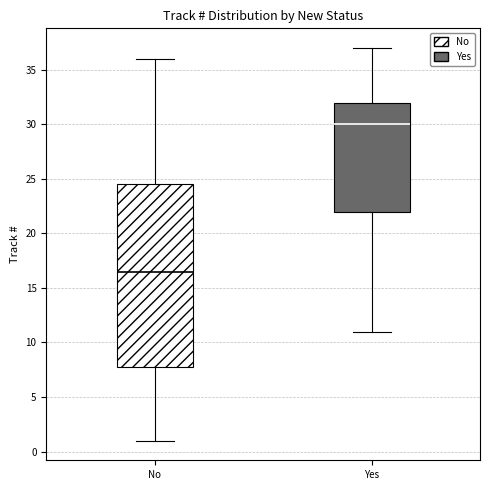

Reading left to right, read every box against the y-axis: the position of its median line, the range the box covers, and the ends of its whiskers. The values are not printed on the chart, so give them approximately, as read against the axis.

No: median 16.5, box 8.0 to 24.5, whiskers 1.0 to 36.0
Yes: median 30.0, box 22.0 to 32.0, whiskers 11.0 to 37.0